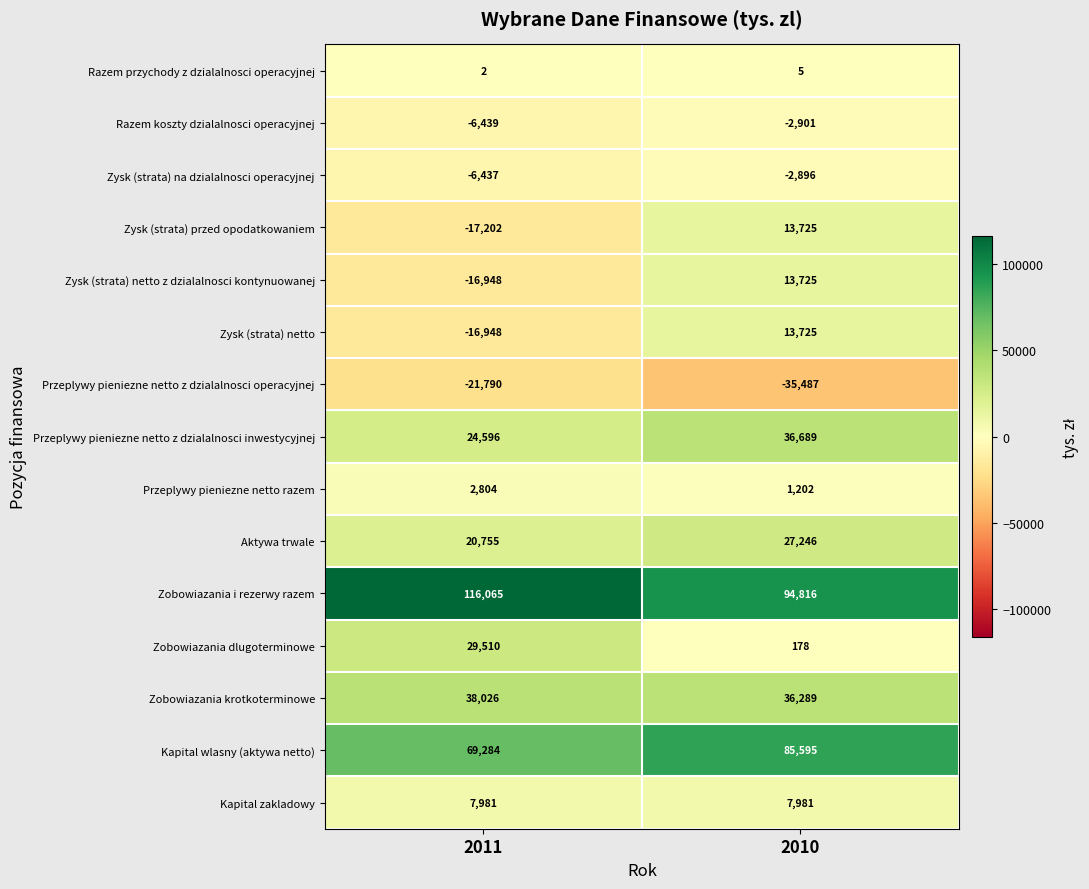

The Zysk (strata) netto z dzialalnosci kontynuowanej series shows -10177 at 2011. True or false?

False